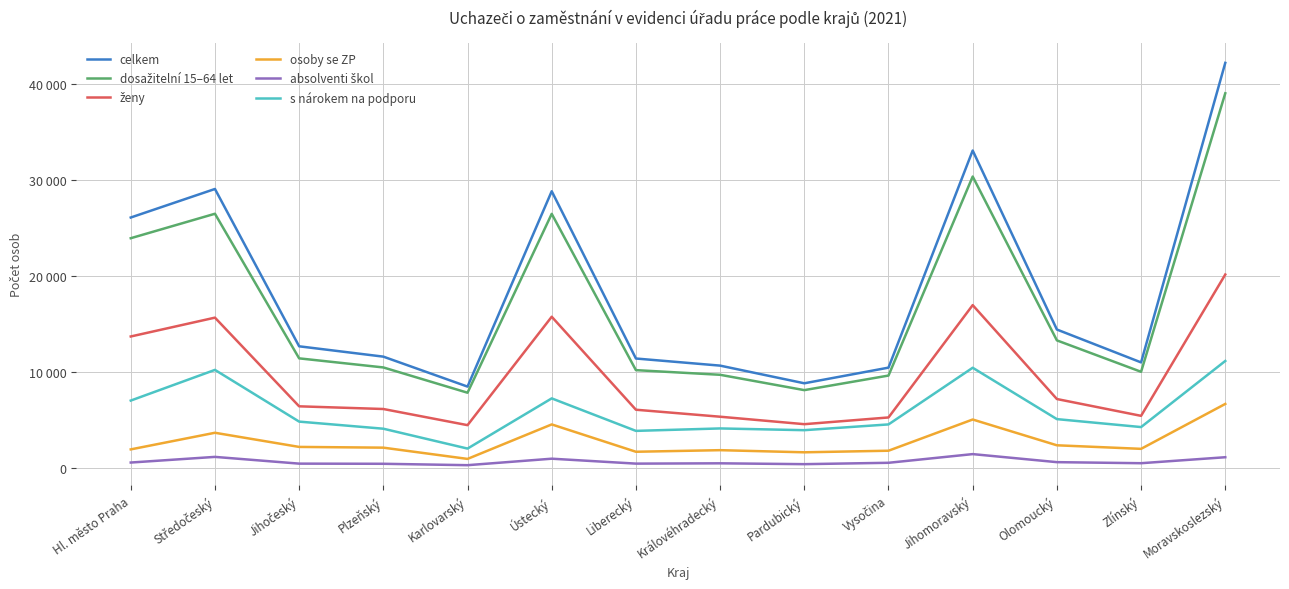

How many data points in s nárokem na podporu are above 4791?

6